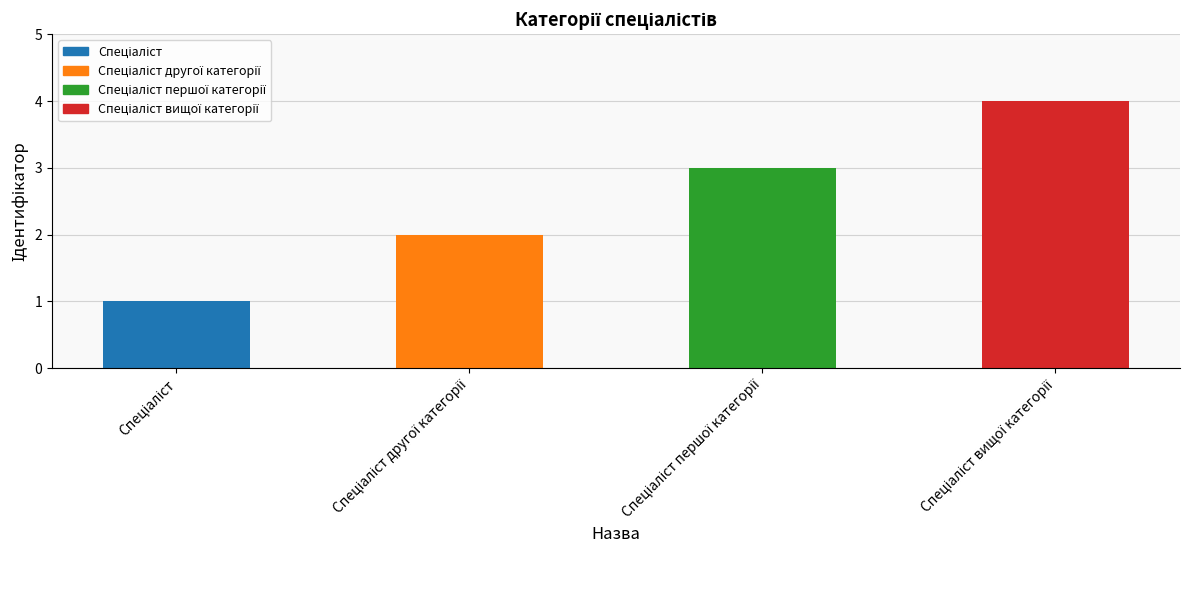

What is the smallest value displayed?

1